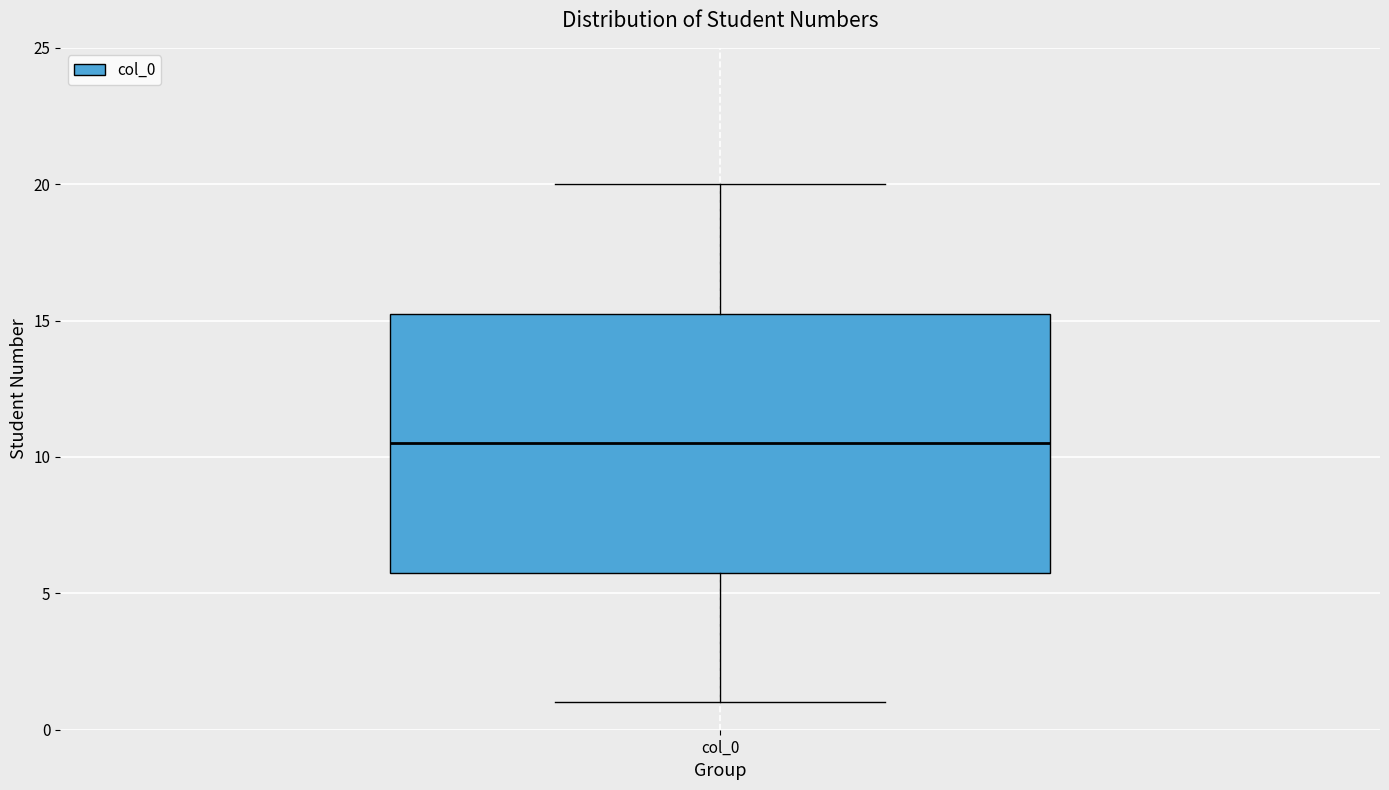

Transcribe this box plot: give where the median line is, the range the box spans, and where the two whiskers end, as read against the y-axis. The values are not printed on the chart, so give them approximately, as read against the axis.

median 10.5, box 6.0 to 15.5, whiskers 1.0 to 20.0